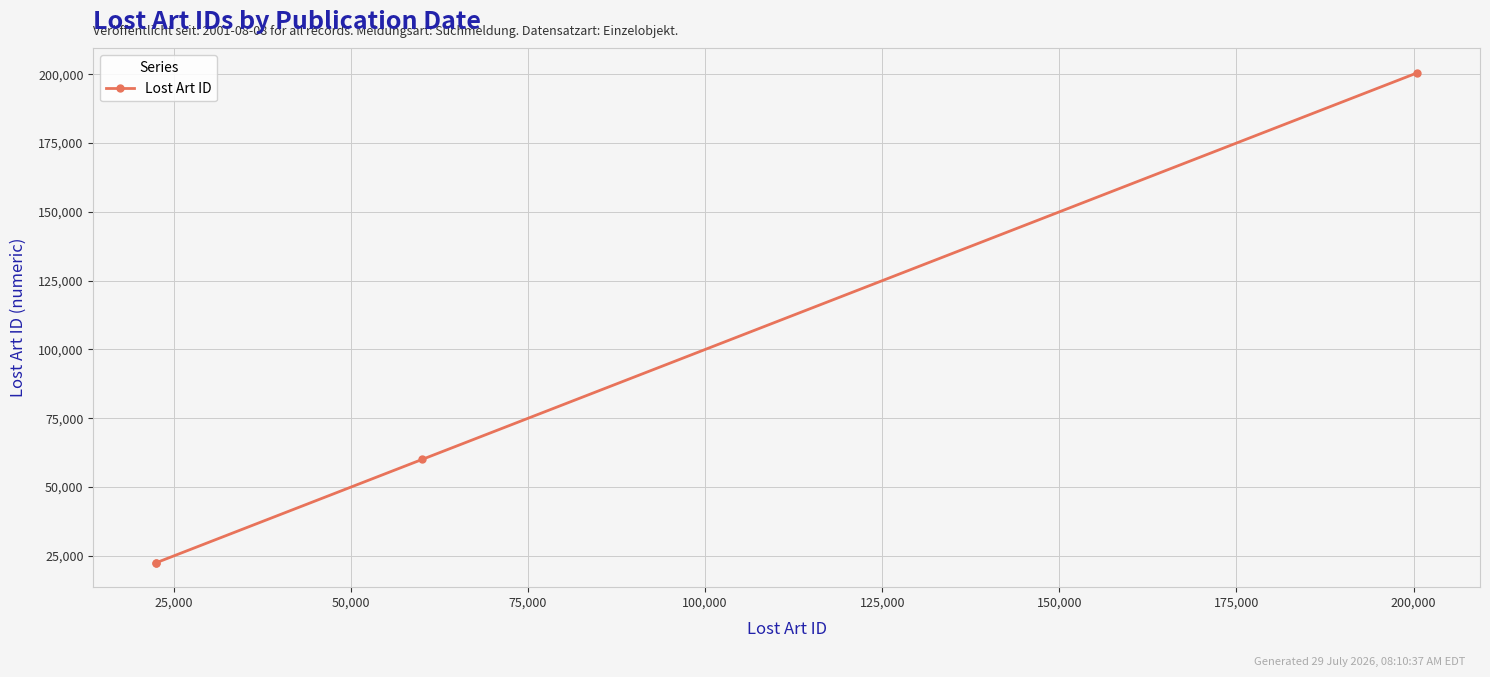

True or false: the data shows 10204 at 0.

False